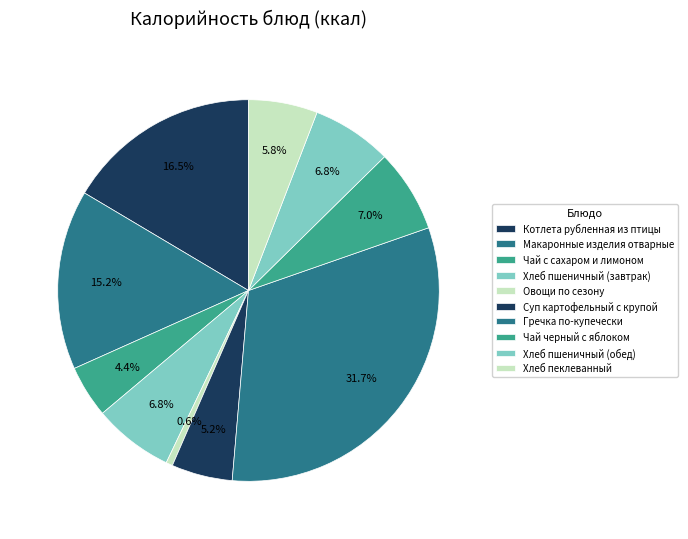

Which category has the biggest portion of the pie?

Гречка по-купечески